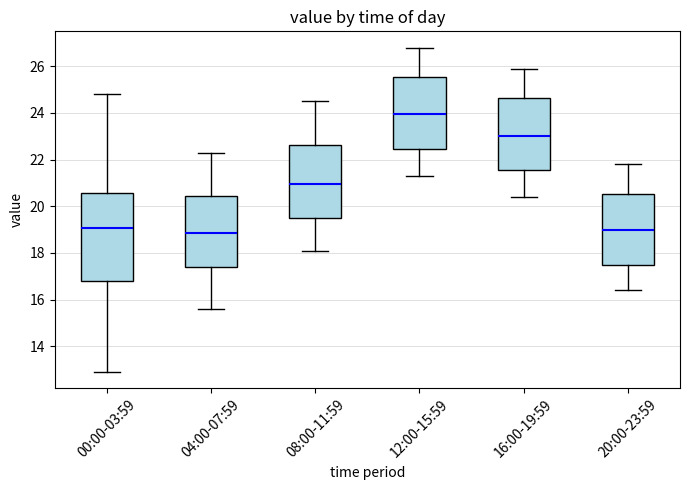

Reading left to right, transcribe this box plot: for each box, give where its median line is, the range the box spans, and where its two whiskers end, as read against the y-axis. The values are not printed on the chart, so give them approximately, as read against the axis.

00:00-03:59: median 19.0, box 16.8 to 20.6, whiskers 13.0 to 24.8
04:00-07:59: median 18.8, box 17.4 to 20.4, whiskers 15.6 to 22.4
08:00-11:59: median 21.0, box 19.4 to 22.6, whiskers 18.2 to 24.6
12:00-15:59: median 24.0, box 22.4 to 25.6, whiskers 21.4 to 26.8
16:00-19:59: median 23.0, box 21.6 to 24.6, whiskers 20.4 to 26.0
20:00-23:59: median 19.0, box 17.4 to 20.6, whiskers 16.4 to 21.8